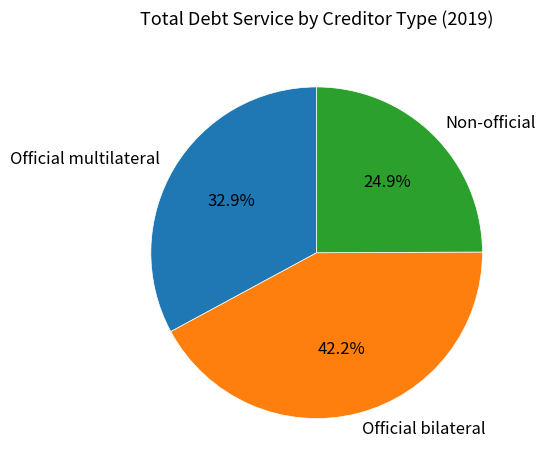

How many slices are in this pie chart?

3